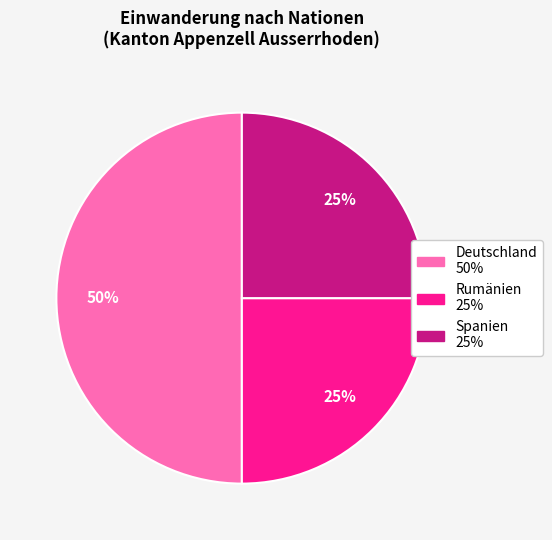

Is it true that Spanien is 18% of the pie?

False